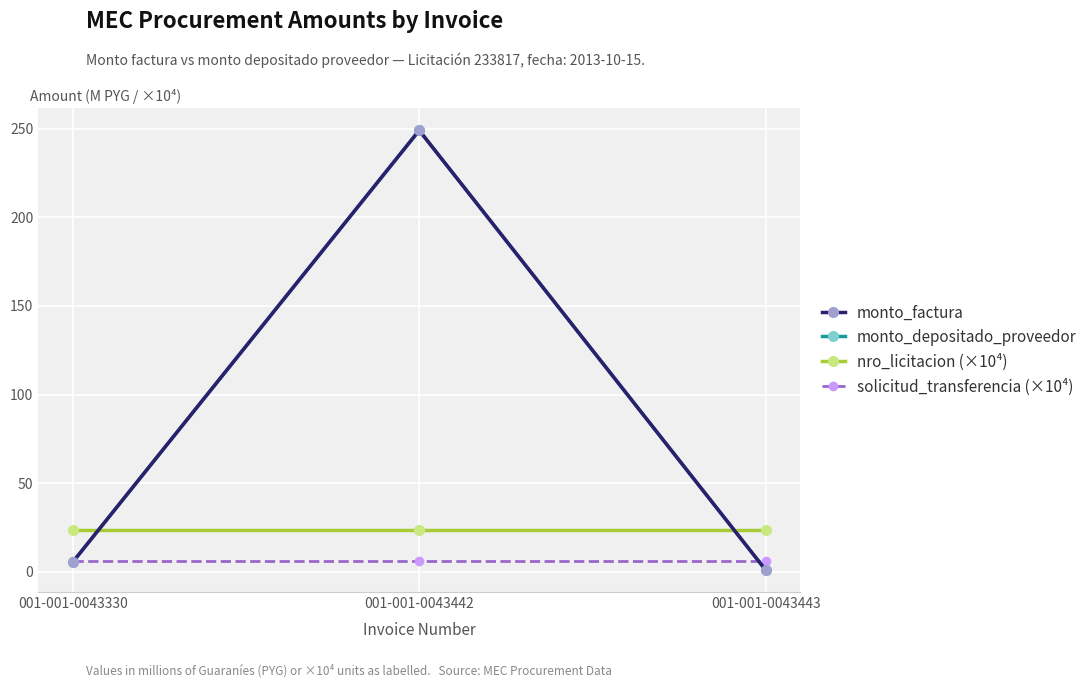

What is the value of the monto_factura point at the 1st from the left?

5.5